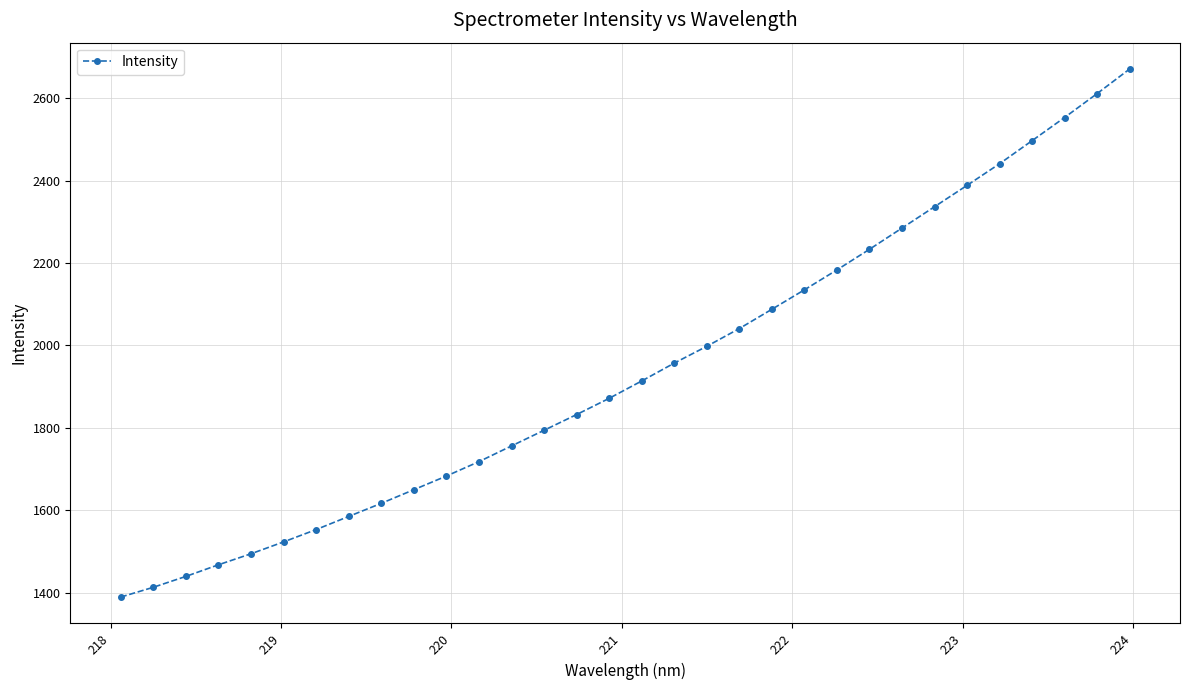

Count the number of categories in the chart.

32